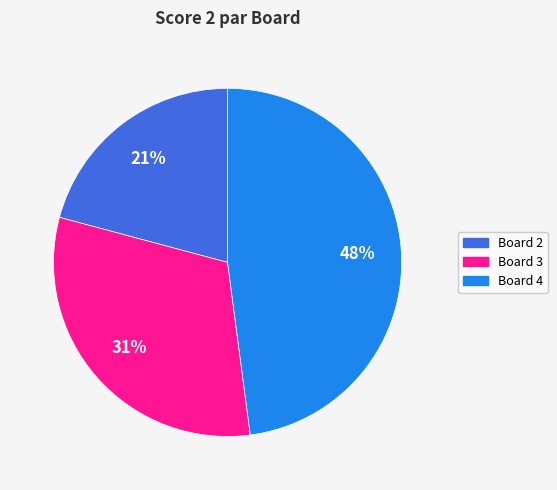

To the nearest percent, what is the difference between the largest and smallest slice percentages?

27%